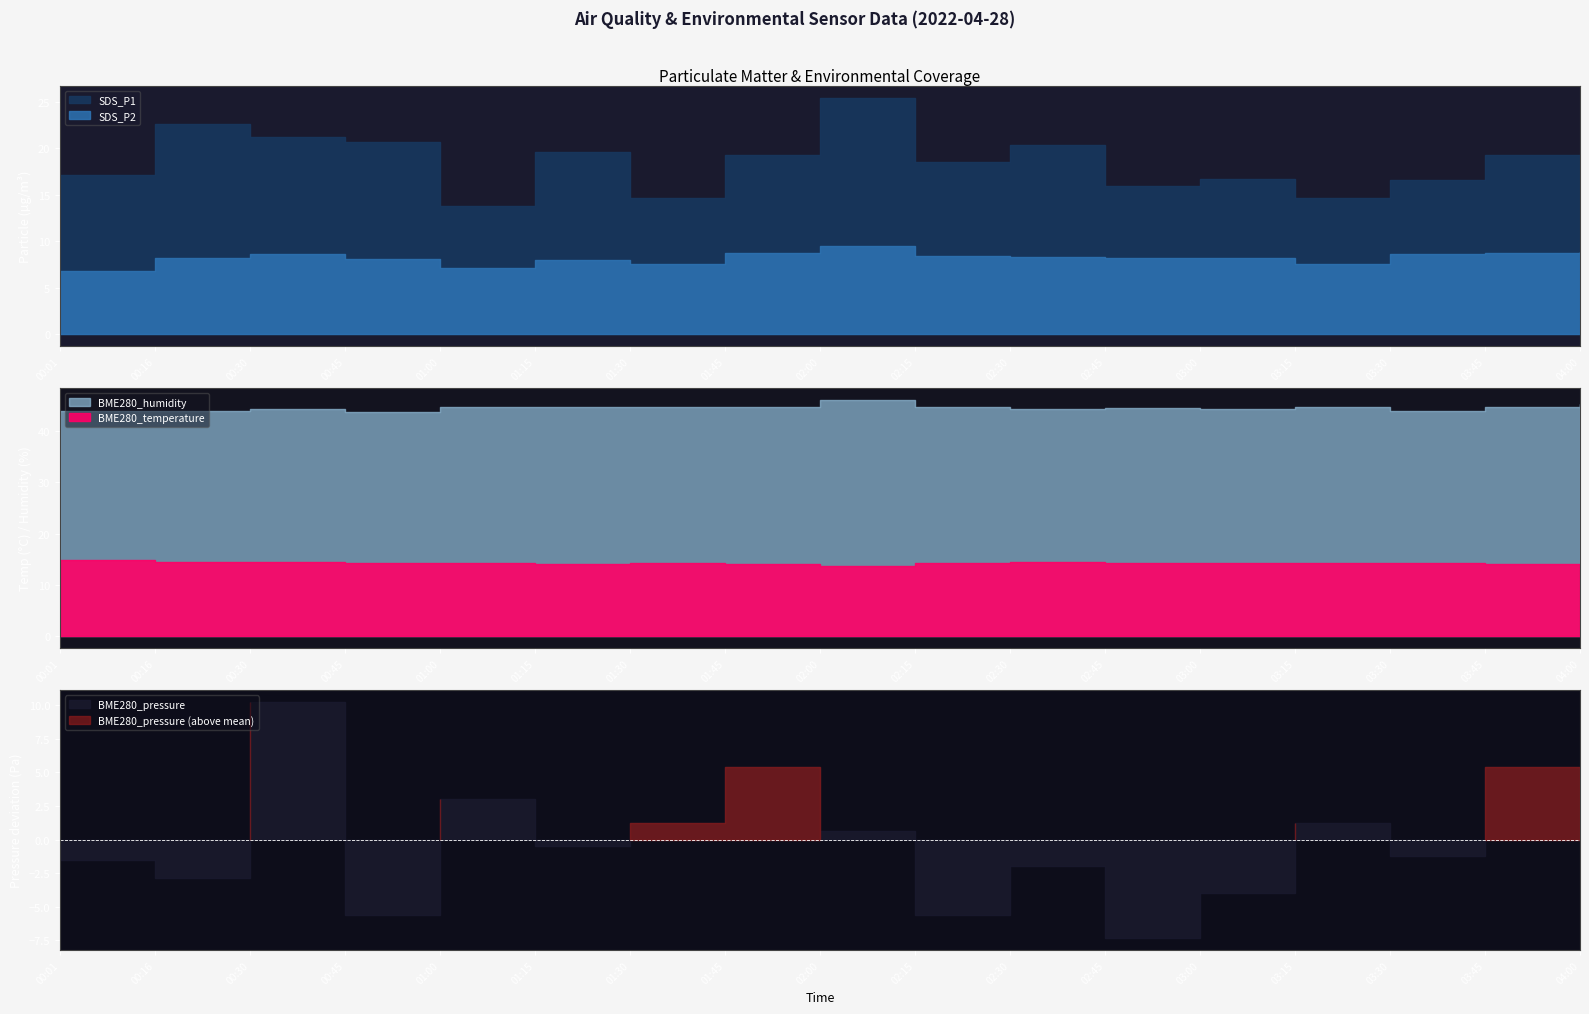

What is the difference between the highest and lowest values at 01:15?

103047.3